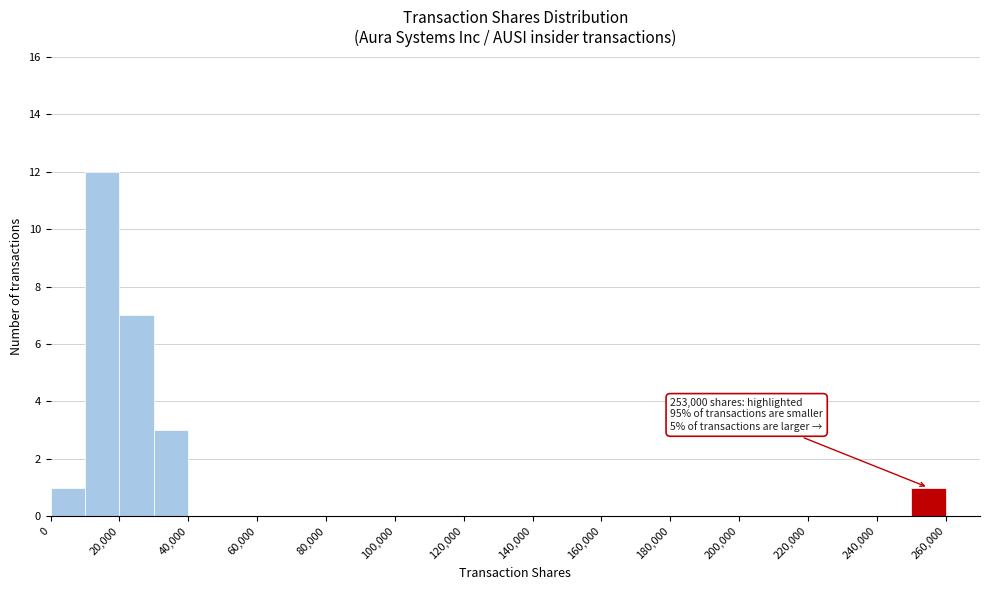

Which range on the x-axis has the tallest bar?

10000 to 20000